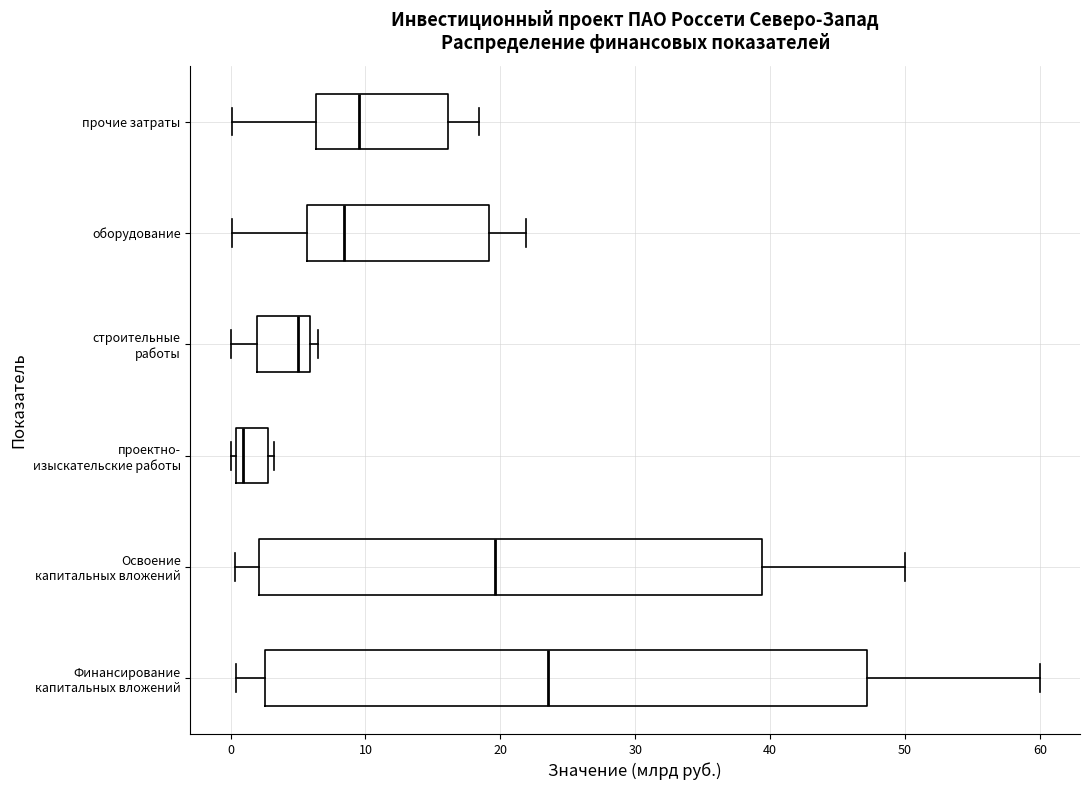

Reading bottom to top, read every box against the x-axis: the position of its median line, the range the box covers, and the ends of its whiskers. The values are not printed on the chart, so give them approximately, as read against the axis.

Финансирование капитальных вложений: median 24, box 3 to 47, whiskers 0 to 60
Освоение капитальных вложений: median 20, box 2 to 39, whiskers 0 to 50
проектно- изыскательские работы: median 1, box 0 to 3, whiskers 0 (just left of the box's left edge) to 3 (just right of the box's right edge)
строительные работы: median 5, box 2 to 6, whiskers 0 to 7
оборудование: median 8, box 6 to 19, whiskers 0 to 22
прочие затраты: median 10, box 6 to 16, whiskers 0 to 18